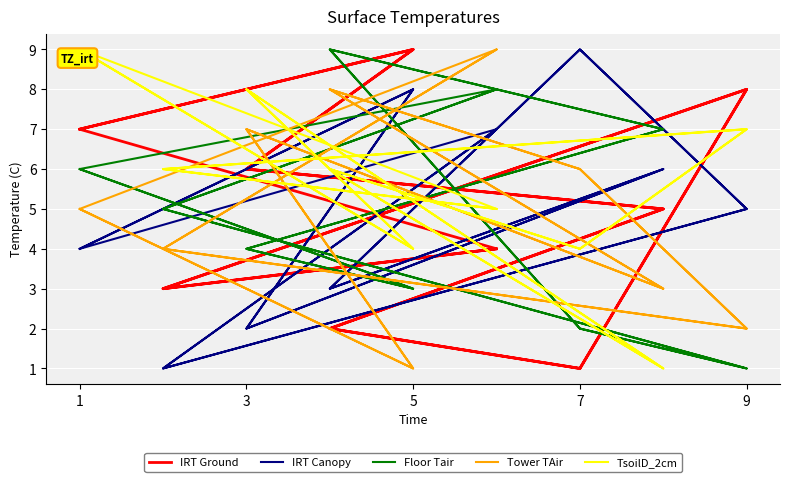

What is the minimum value shown in the chart?

1